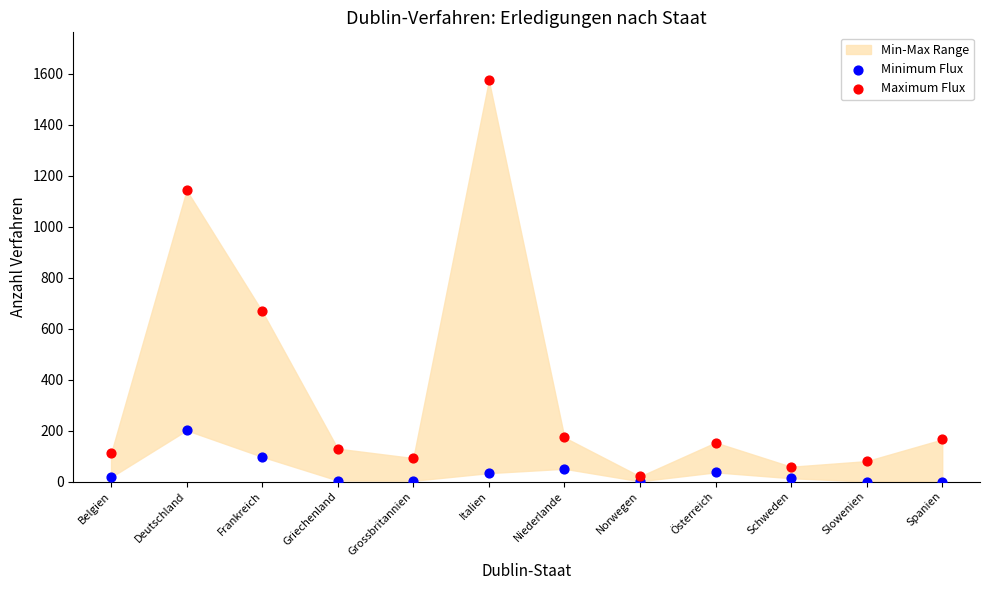

Which series reaches the maximum Y coordinate?

Maximum Flux